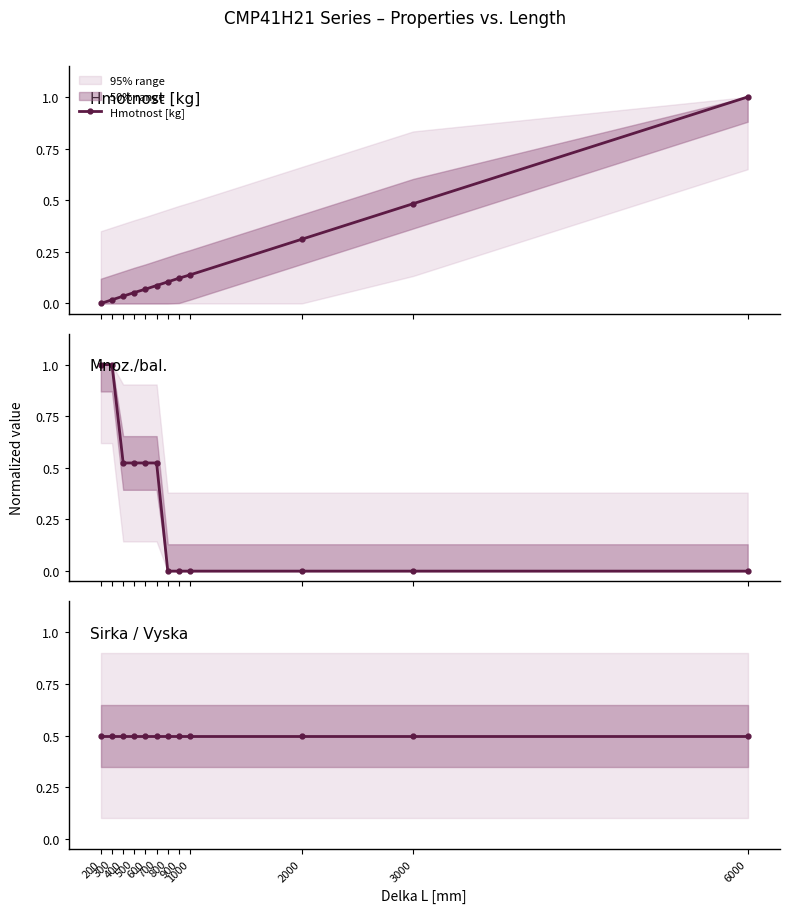

Is it true that Sirka / Vyska equals 0.5 at 500?

True